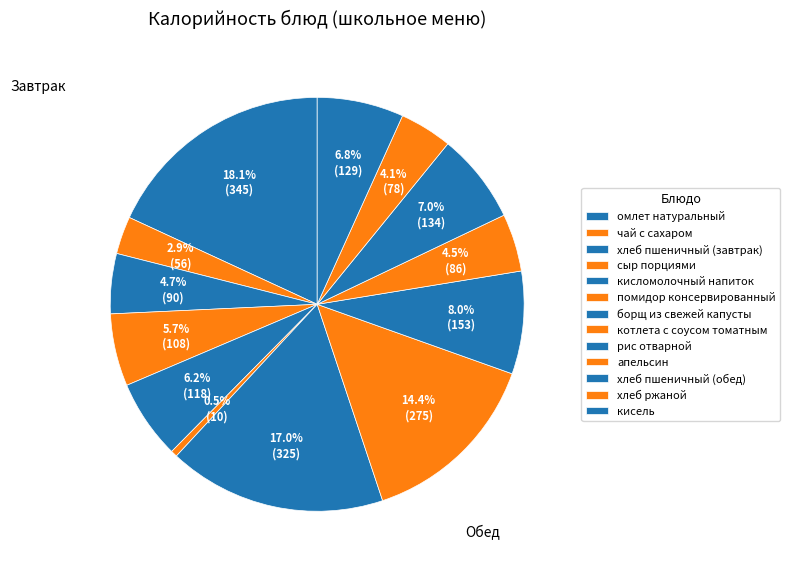

How many slices are in this pie chart?

13